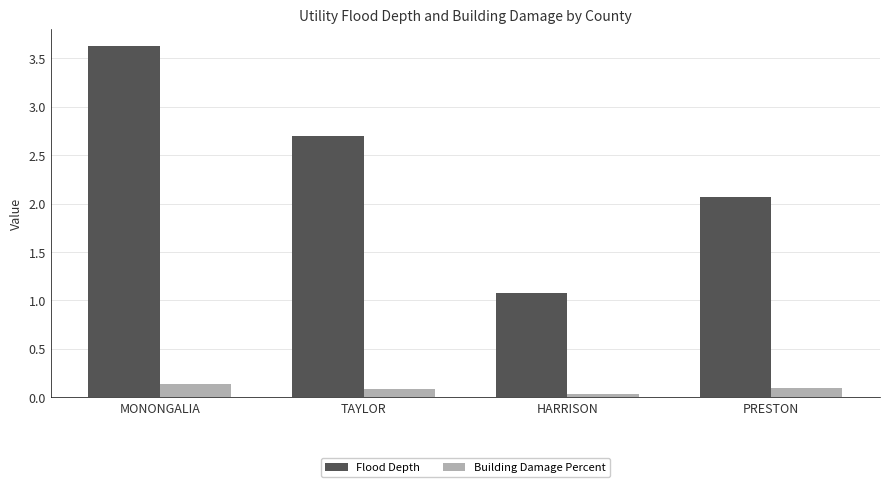

How many categories are shown in the chart?

4